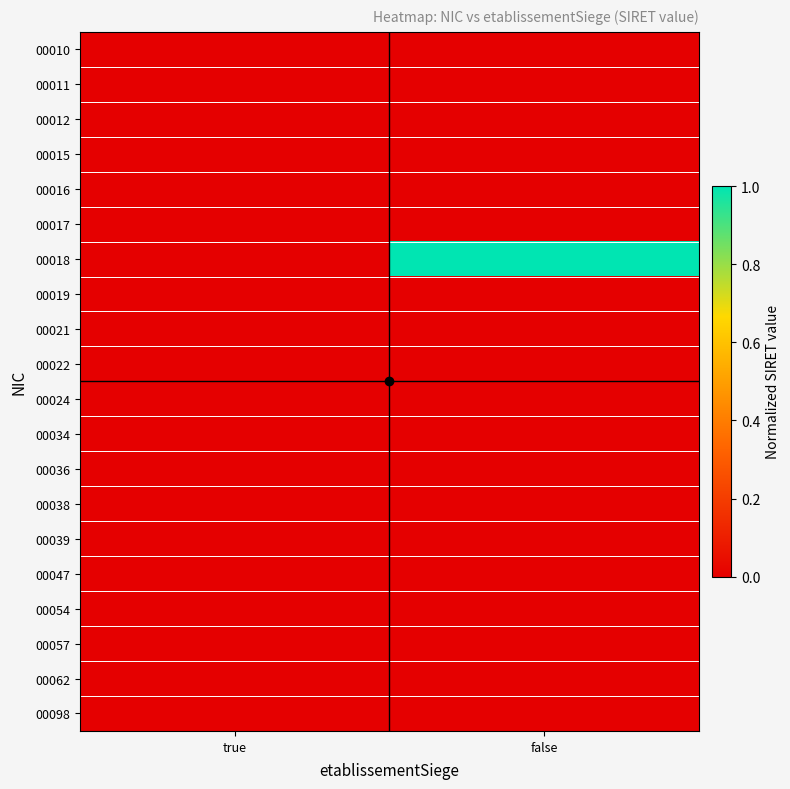

At true, list the series in order from largest to smallest.

00047, 00036, 00022, 00098, 00054, 00017, 00021, 00015, 00012, 00057, 00019, 00016, 00018, 00011, 00010, 00024, 00034, 00038, 00039, 00062